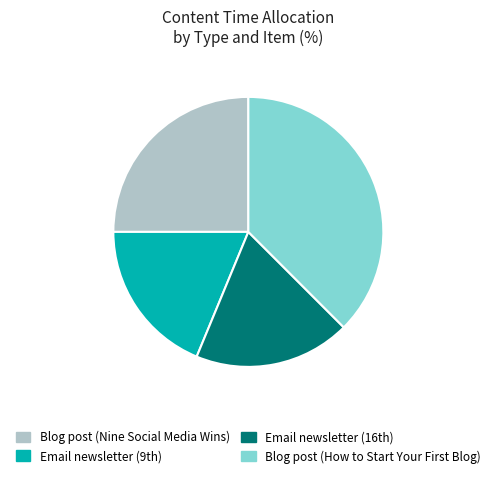

What is the largest slice in the pie chart?

Blog post (How to Start Your First Blog)